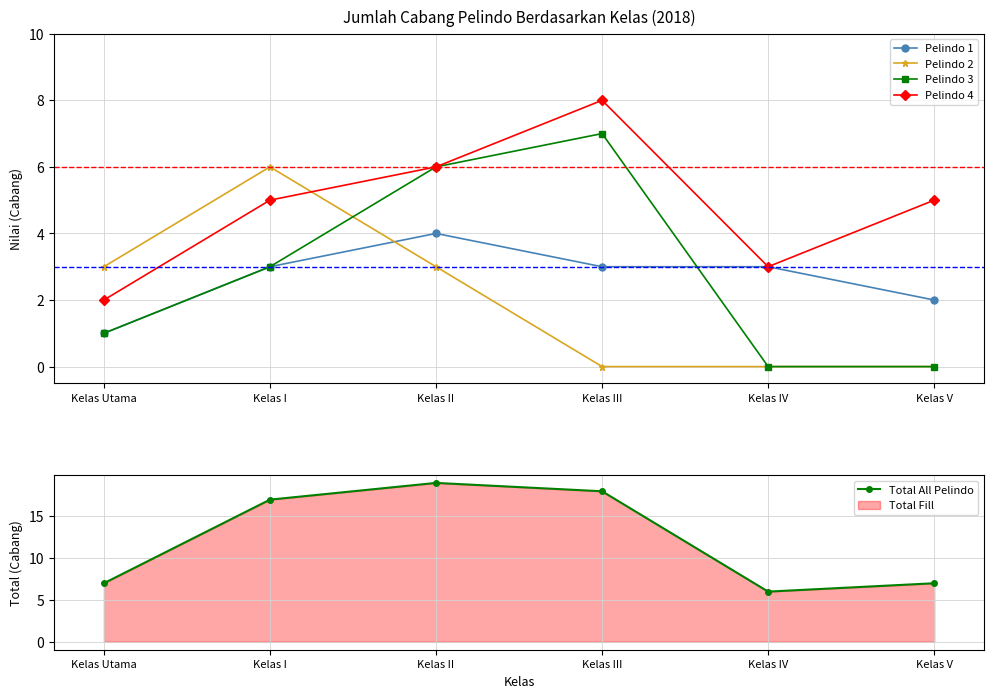

The Pelindo 3 series shows 3 at Kelas I. True or false?

True